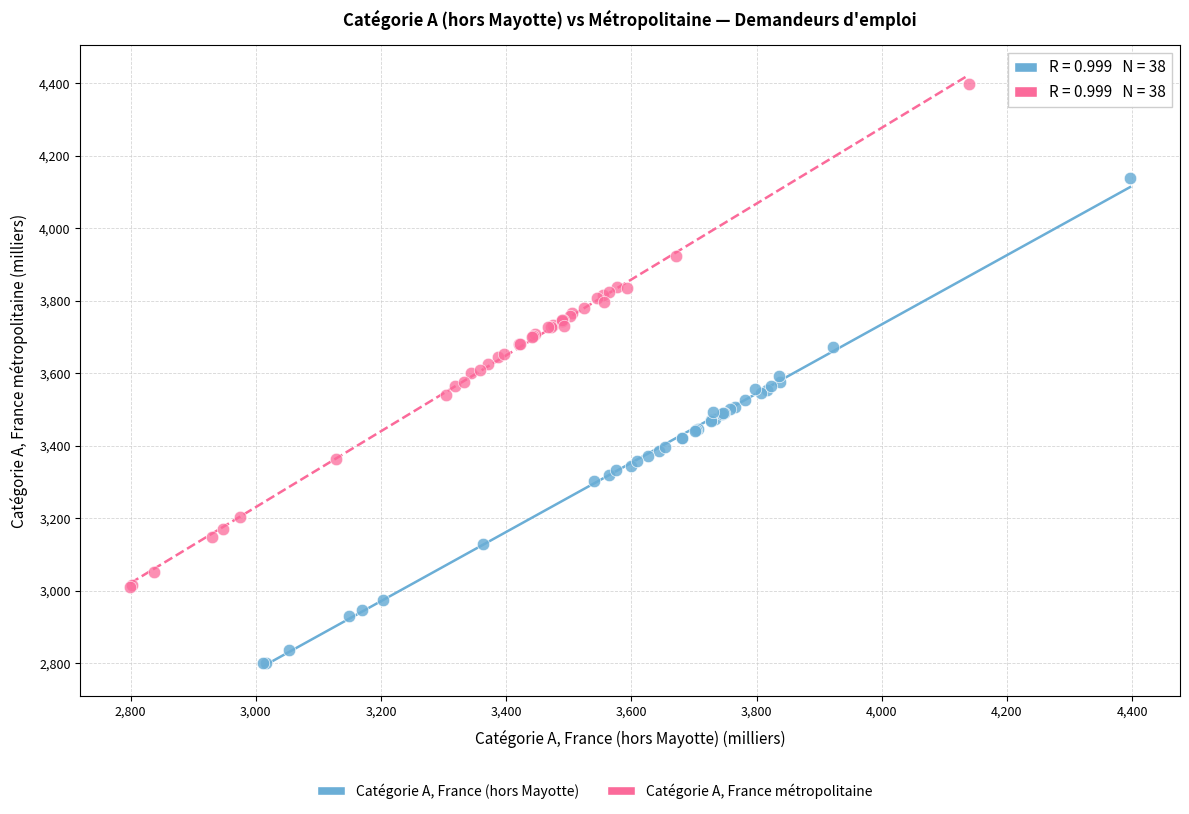

Which series has the largest Y range (max minus min)?

Catégorie A, France métropolitaine